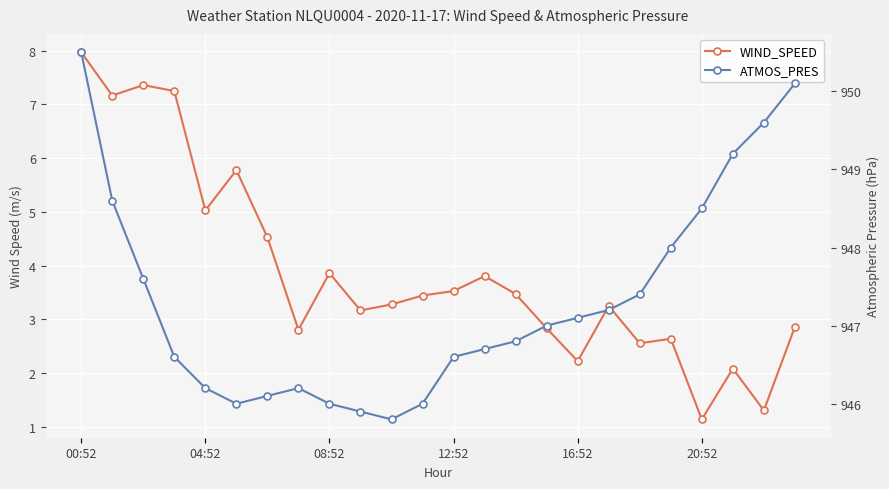

Which series has the largest total across all categories?

ATMOS_PRES